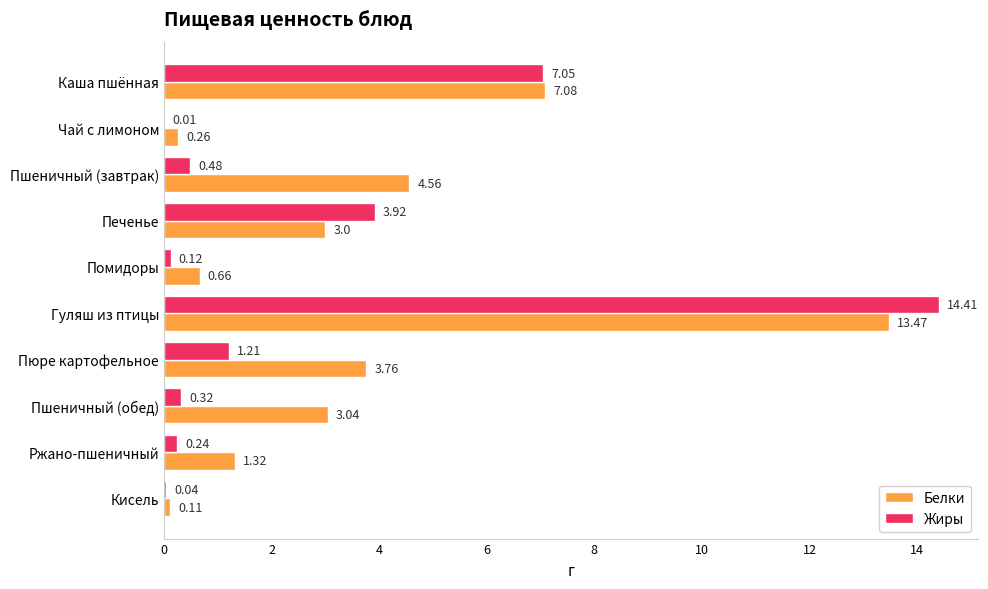

Which category has the highest value in the Жиры series?

Гуляш из птицы